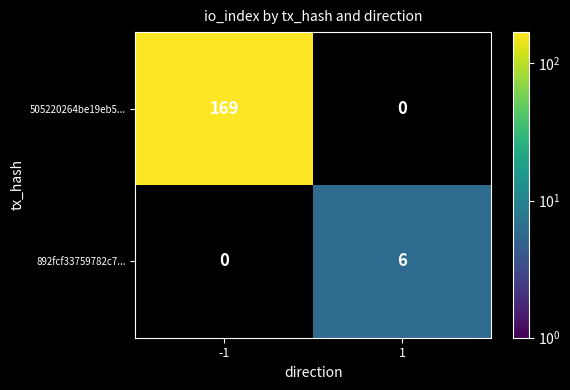

The 892fcf33759782c7... series shows 11 at 1. True or false?

False